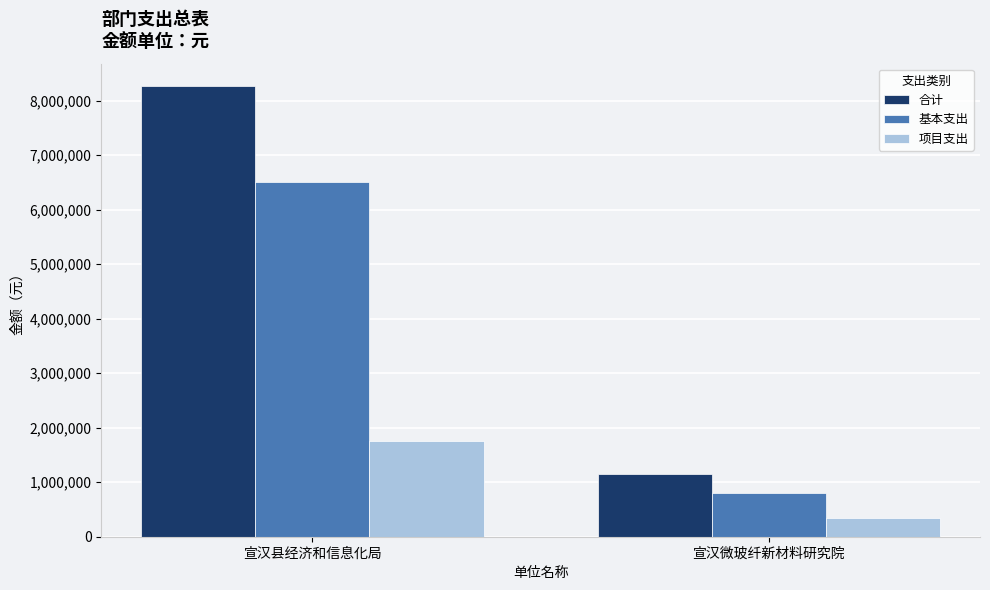

Rank the categories by 项目支出 value from lowest to highest.

宣汉微玻纤新材料研究院, 宣汉县经济和信息化局